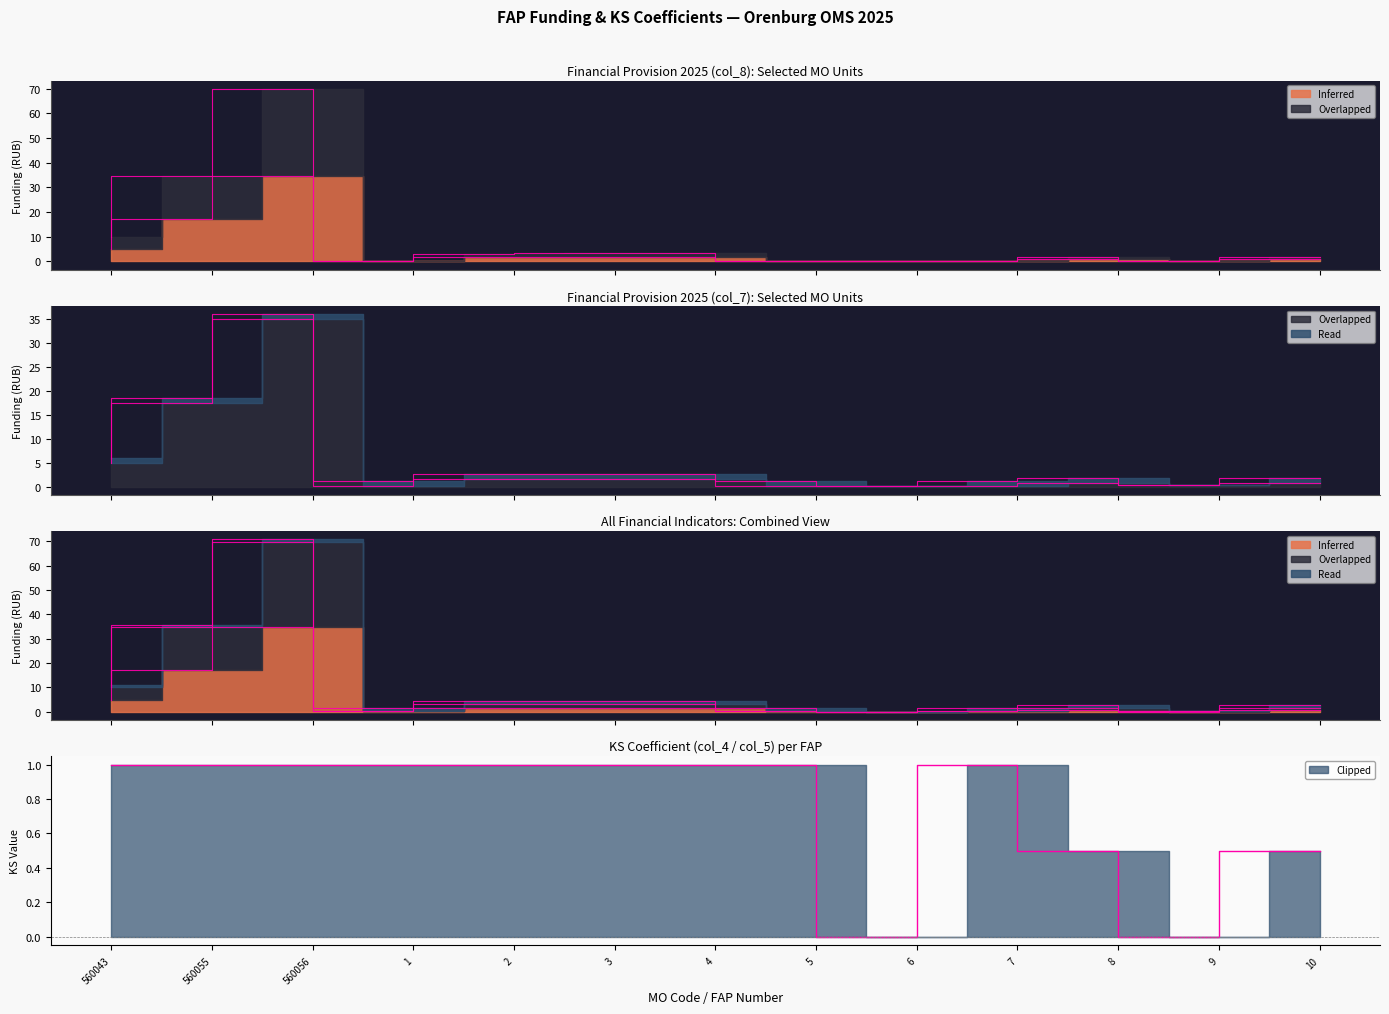

Where do Overlapped and Clipped first cross each other?

560056 and 1